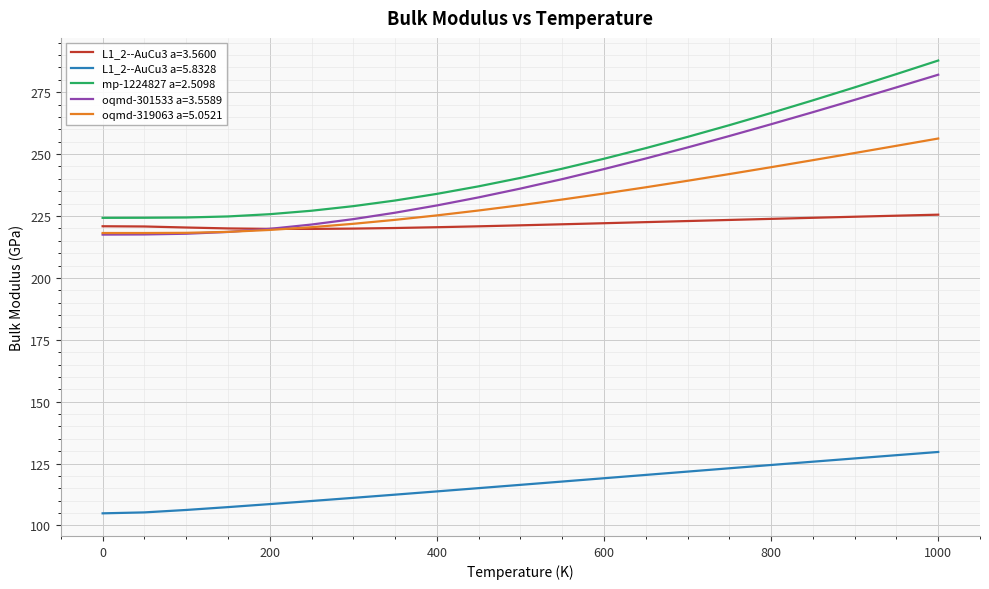

In L1_2--AuCu3 a=3.5600, how many points are lower than both neighbors (excluding endpoints)?

1